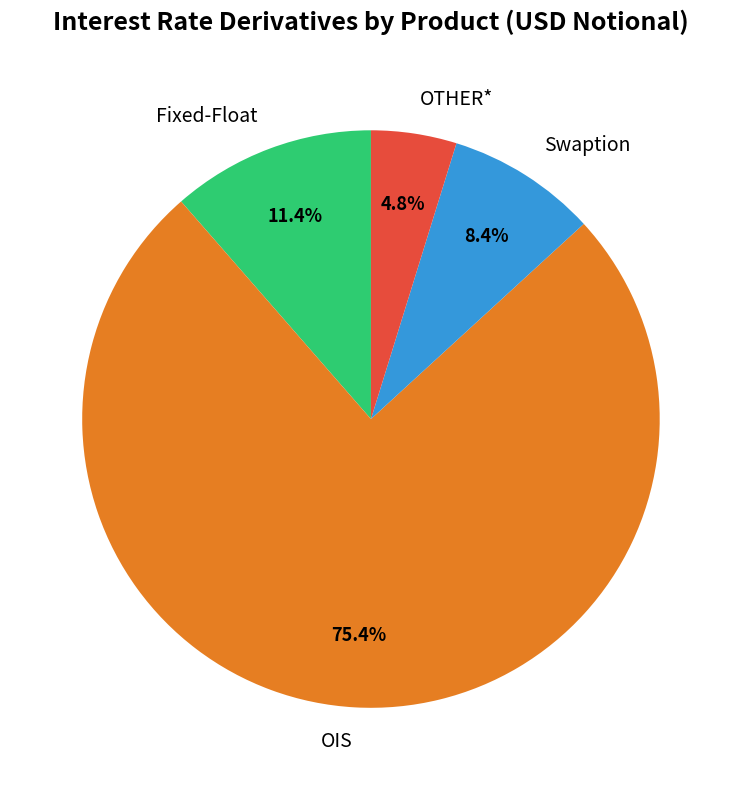

To the nearest percent, what is the difference between the largest and smallest slice percentages?

71%